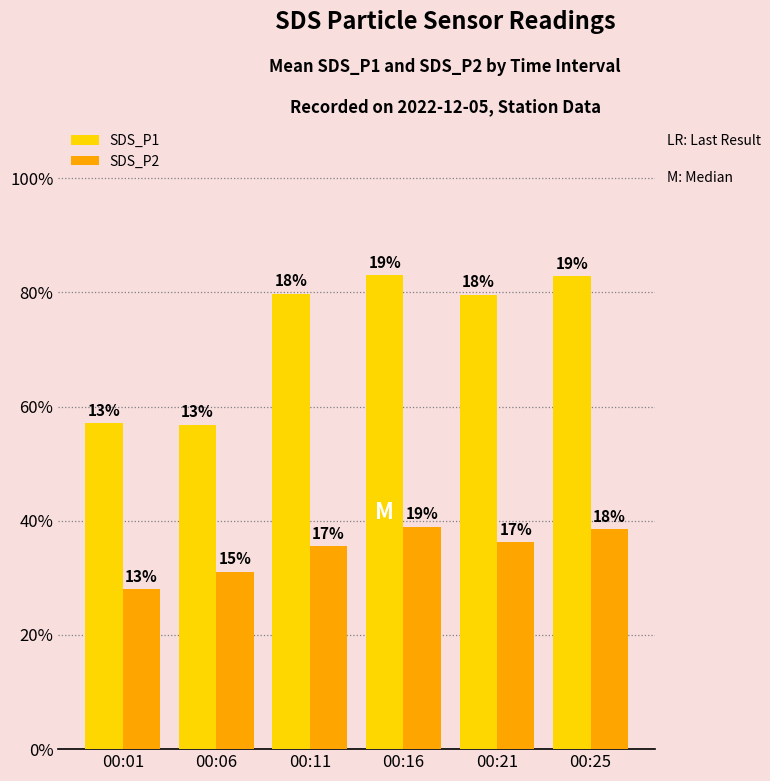

Are the bars grouped side by side (vs. stacked)?

Yes